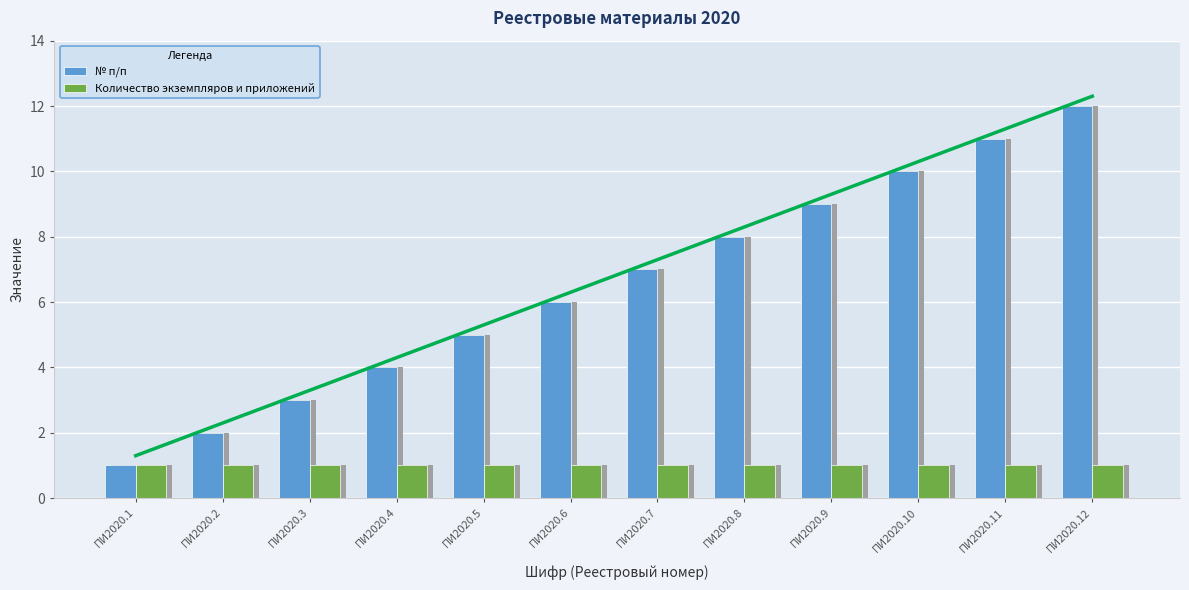

Are the bars horizontal?

No